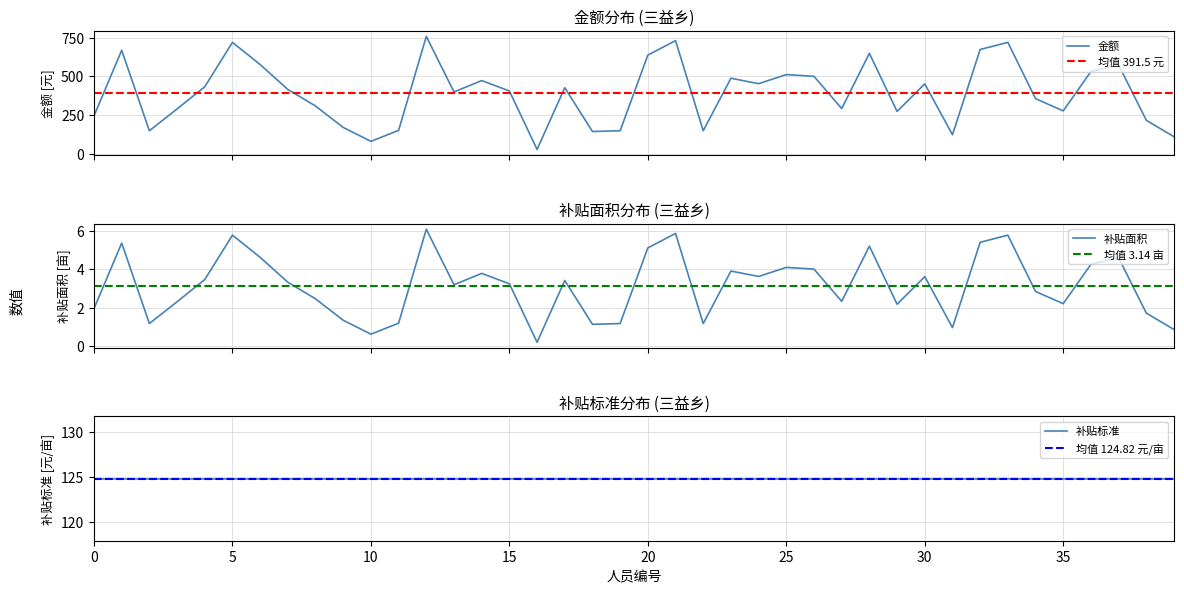

What is the highest value of the 金额 series?

757.7